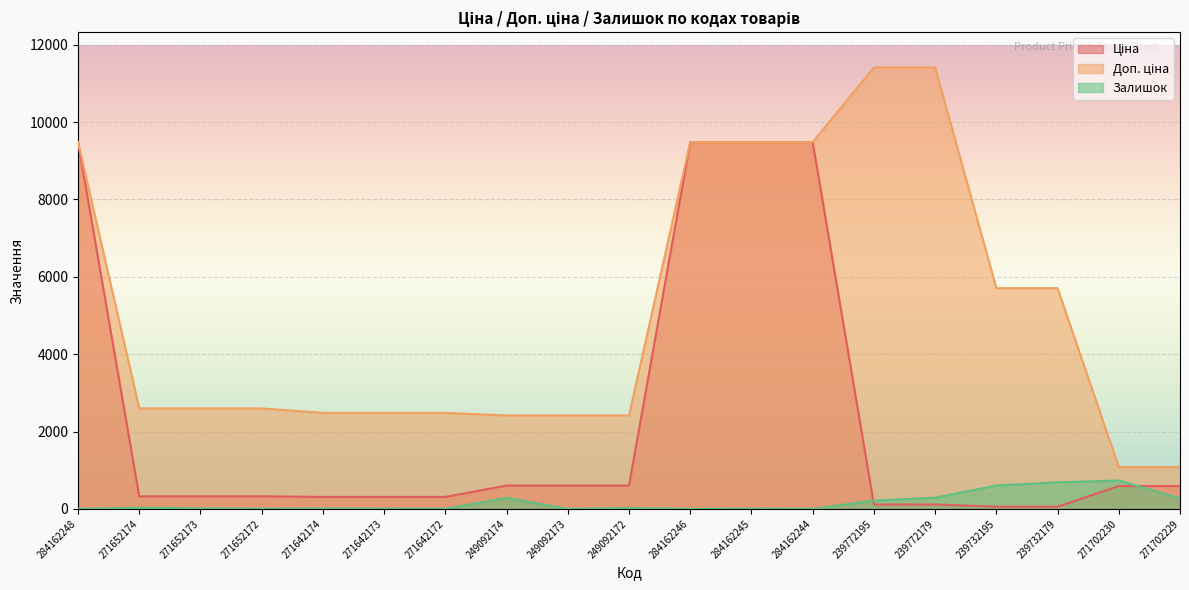

At which label does Залишок first exceed 12?

271652174